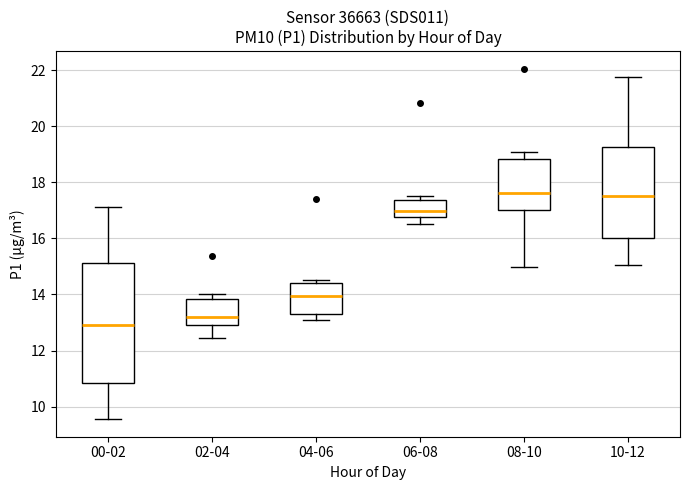

Reading left to right, transcribe this box plot: for each box, give where its median line is, the range the box spans, and where its two whiskers end, as read against the y-axis. The values are not printed on the chart, so give them approximately, as read against the axis.

00-02: median 13.0, box 10.8 to 15.2, whiskers 9.6 to 17.2
02-04: median 13.2, box 13.0 to 13.8, whiskers 12.4 to 14.0
04-06: median 14.0, box 13.4 to 14.4, whiskers 13.2 to 14.6
06-08: median 17.0, box 16.8 to 17.4, whiskers 16.6 to 17.6
08-10: median 17.6, box 17.0 to 18.8, whiskers 15.0 to 19.0
10-12: median 17.6, box 16.0 to 19.2, whiskers 15.0 to 21.8